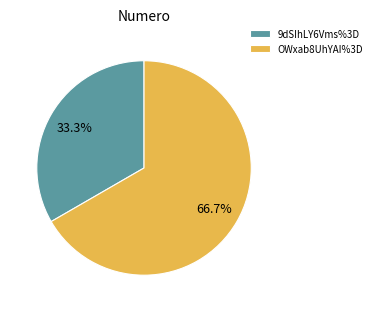

Which slice is the smallest?

9dSIhLY6Vms%3D